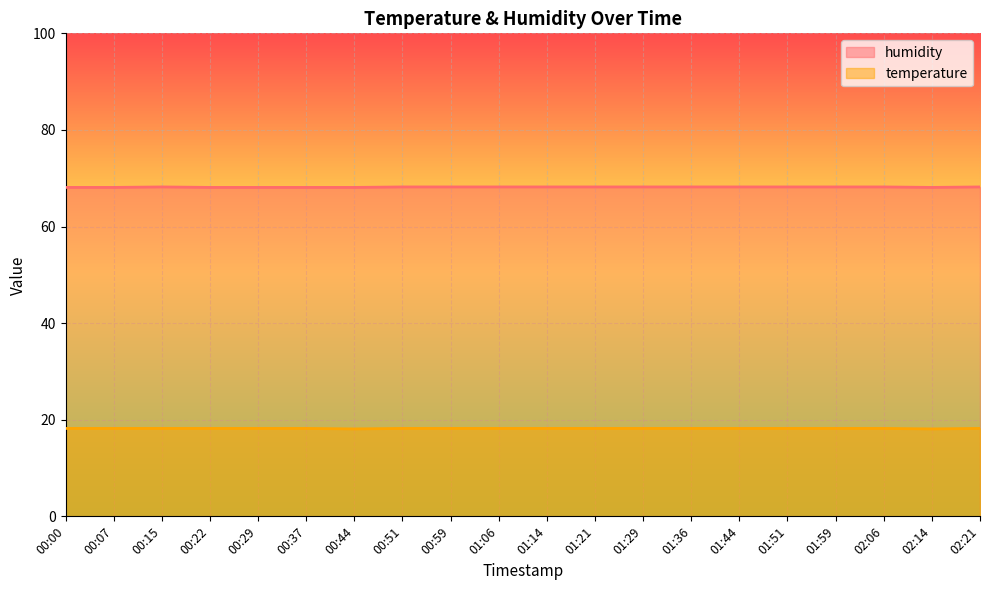

The humidity series shows 68.2 at 02:21. True or false?

True